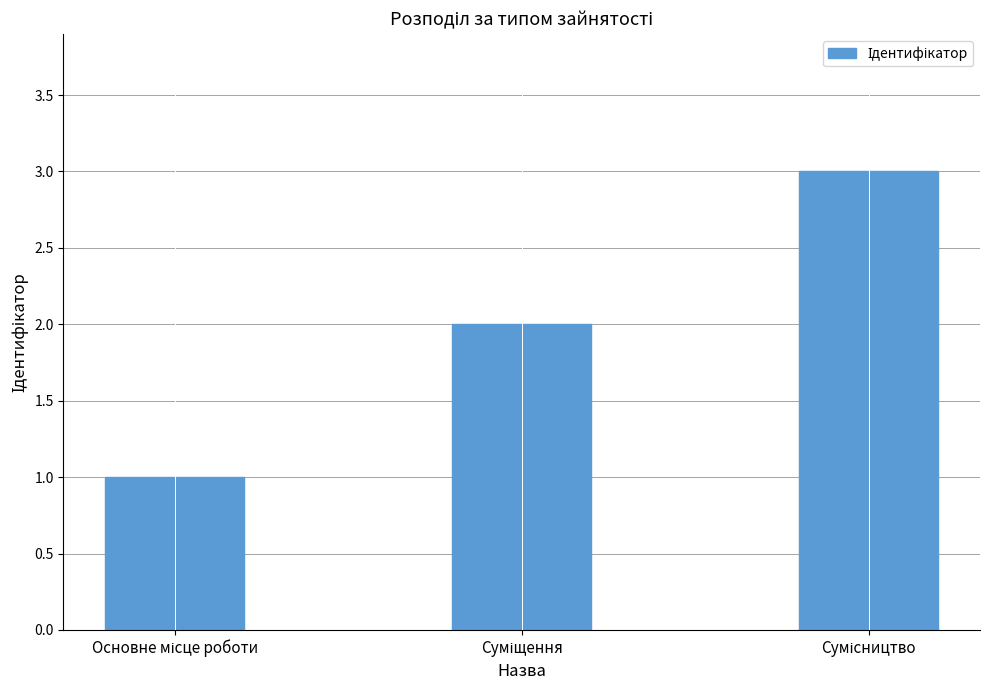

What is the smallest value displayed?

1